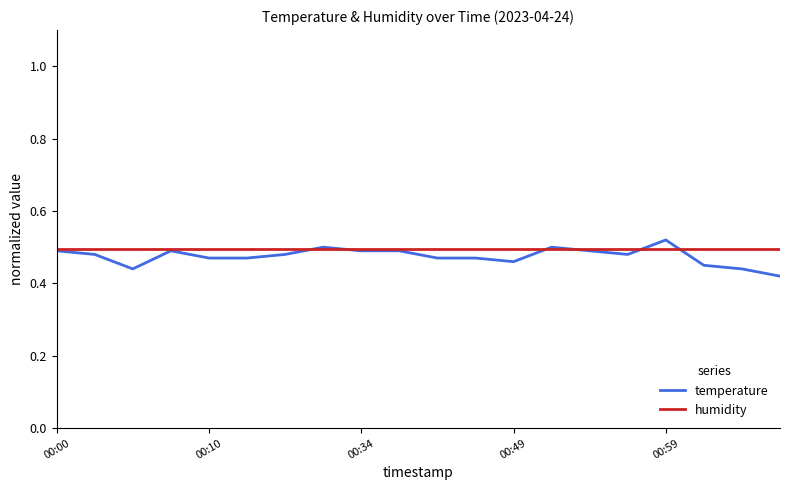

Which series has the widest spread of values?

temperature